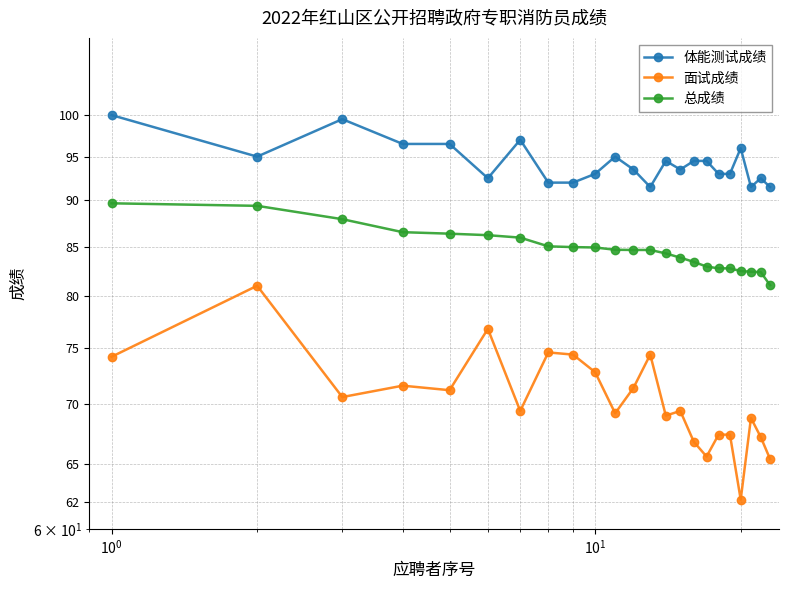

How many series are shown in this chart?

3